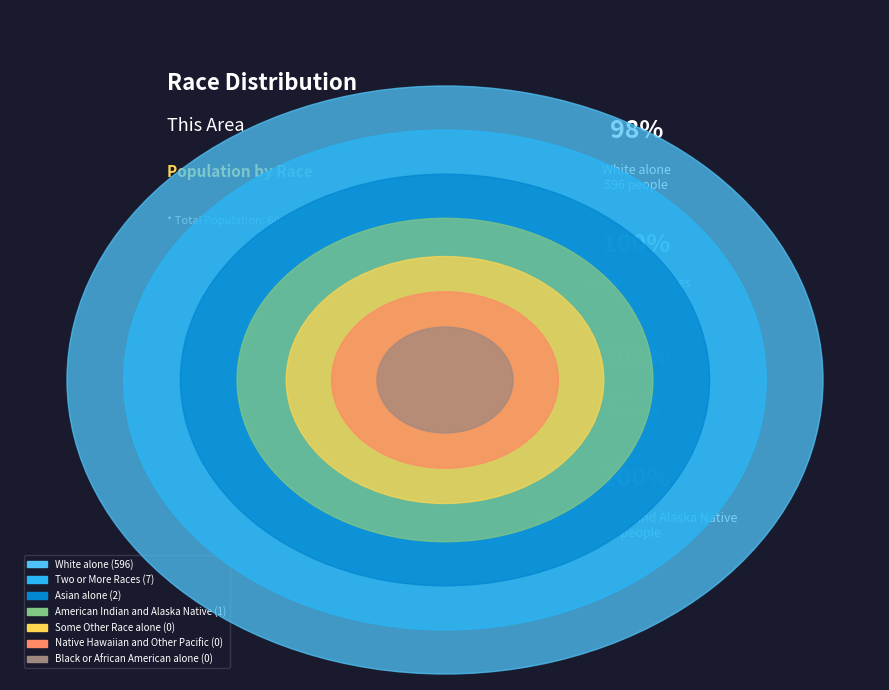

True or false: Asian alone accounts for 7% of the total.

False